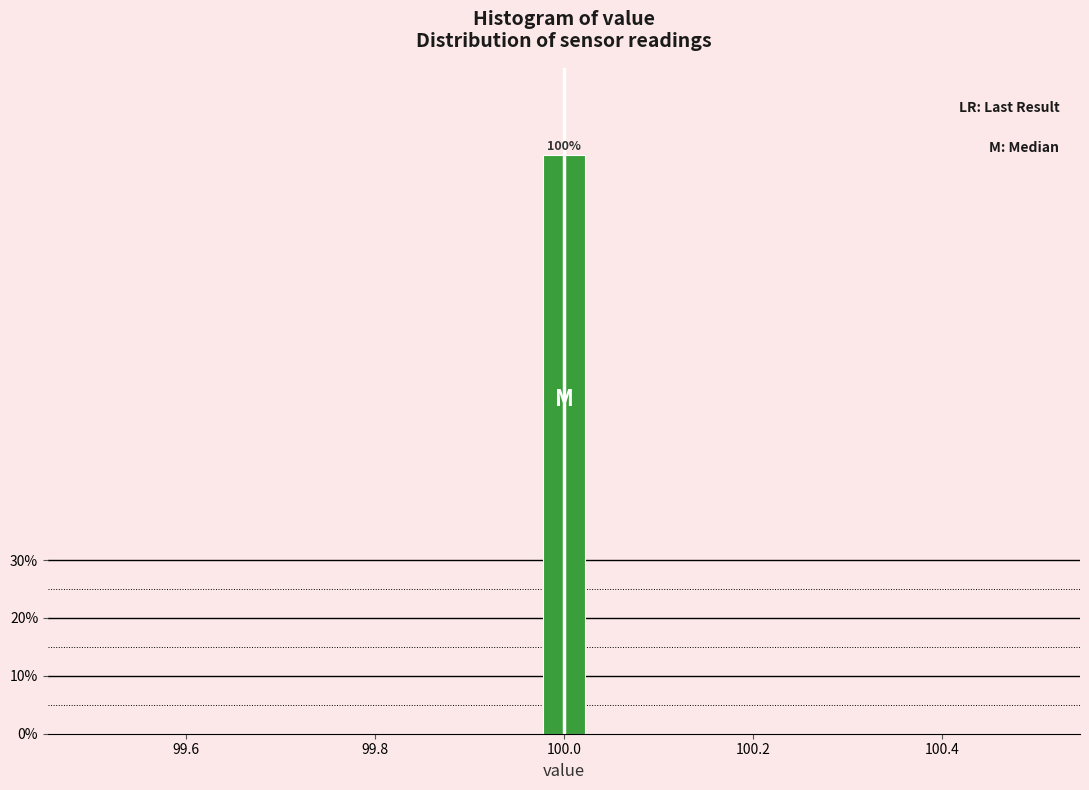

Read against the x-axis, roughly where is the centre of the tallest bar?

100.00